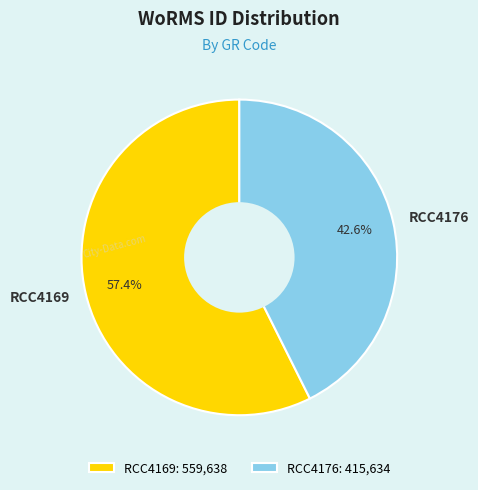

Is there any slice that represents more than half of the pie?

Yes